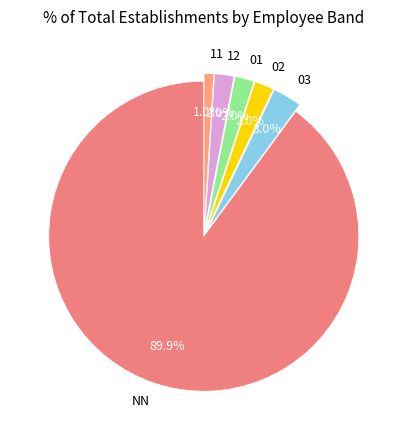

Which slice is the largest?

NN